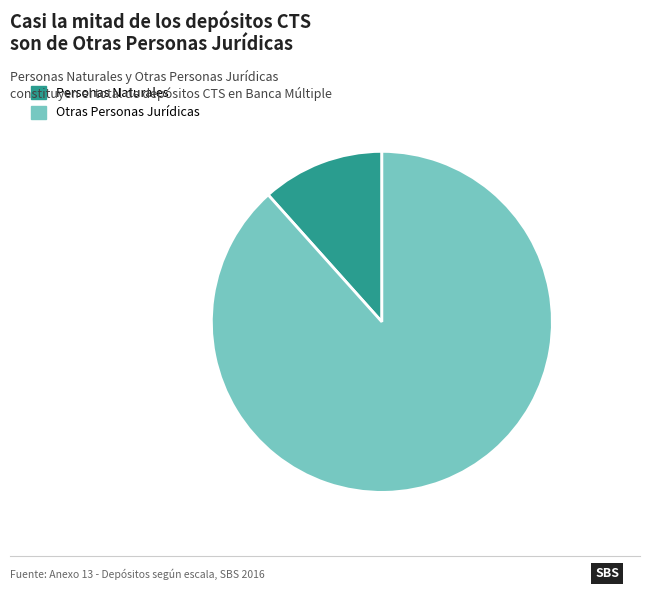

Which category accounts for the majority?

Otras Personas Jurídicas